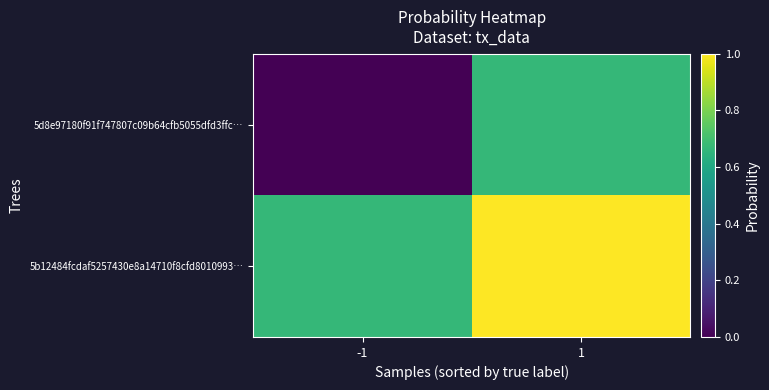

Which has a higher value, -1 or 1?

1